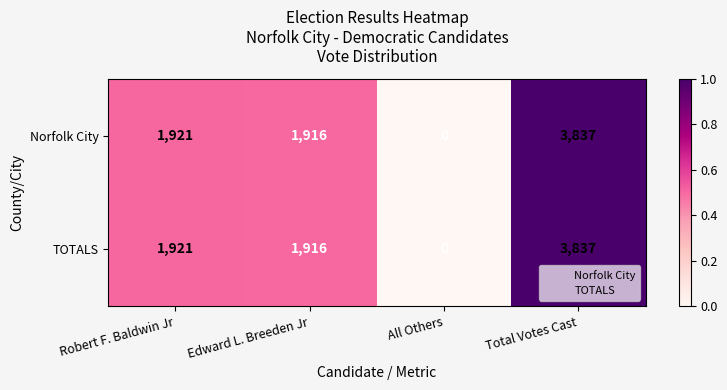

Reading left to right, extract all data points from this chart.

Norfolk City: Robert F. Baldwin Jr=1921	Edward L. Breeden Jr=1916	All Others=0	Total Votes Cast=3837
TOTALS: Robert F. Baldwin Jr=1921	Edward L. Breeden Jr=1916	All Others=0	Total Votes Cast=3837